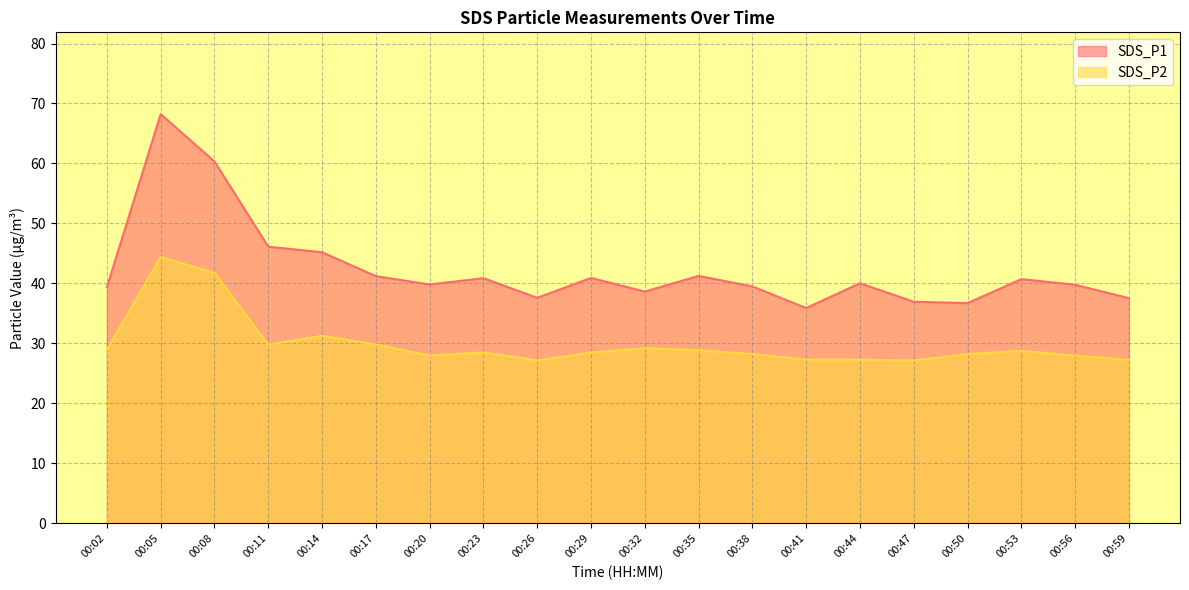

How many lines are shown in the chart?

2